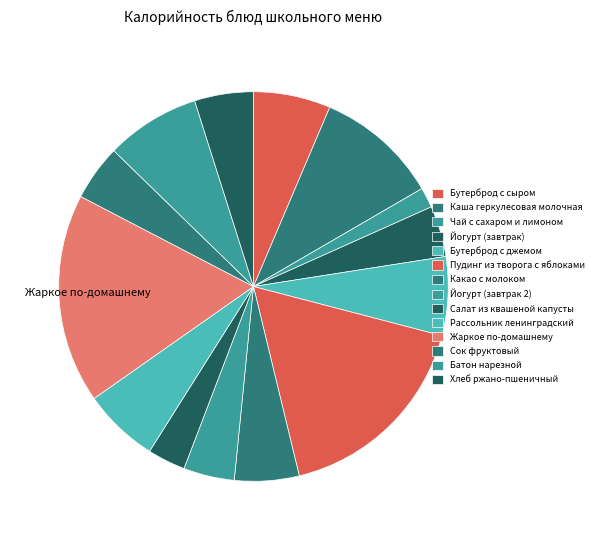

How many segments does this pie chart have?

14